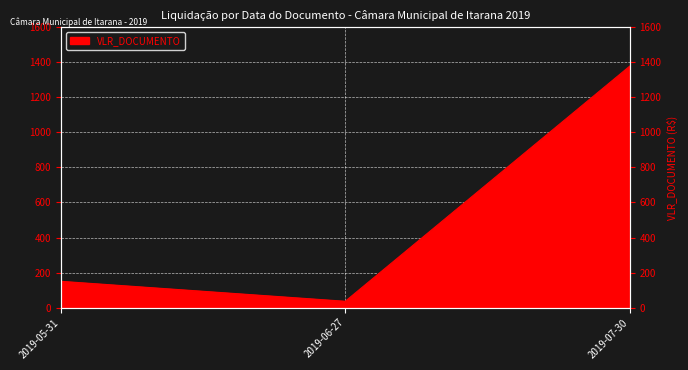

How many values are below 150?

1